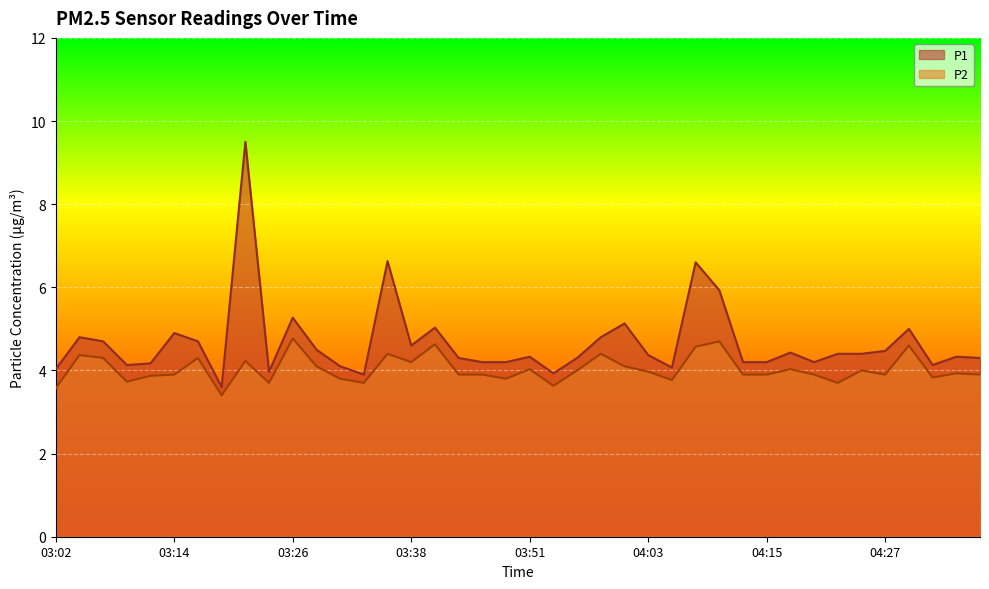

What is the difference between the maximum and minimum values in the P1 series?

5.9